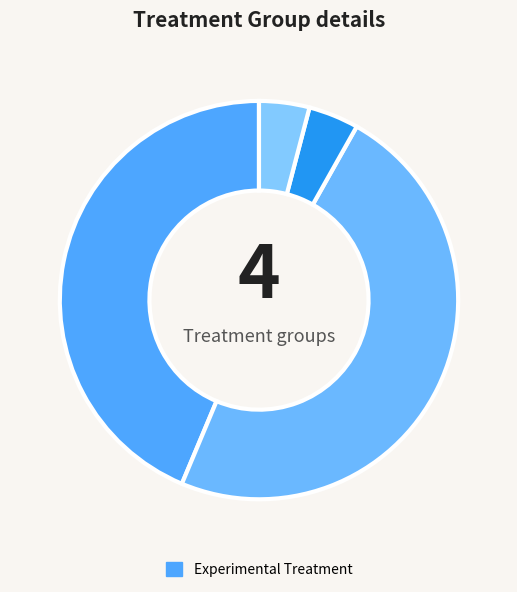

How many slices are in this pie chart?

4